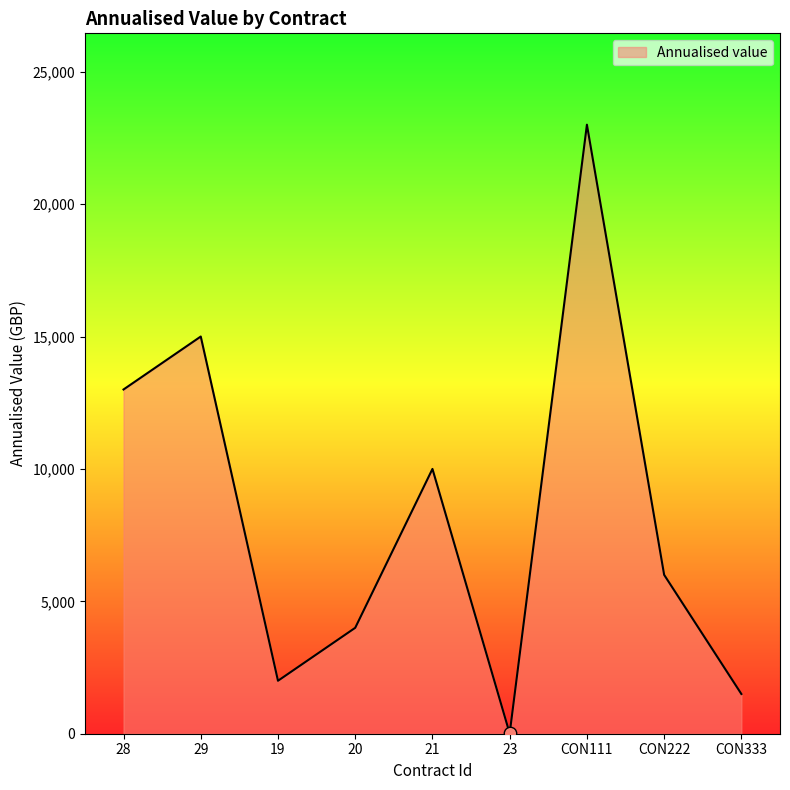

What is the change in value from 29 to CON111?

+8000